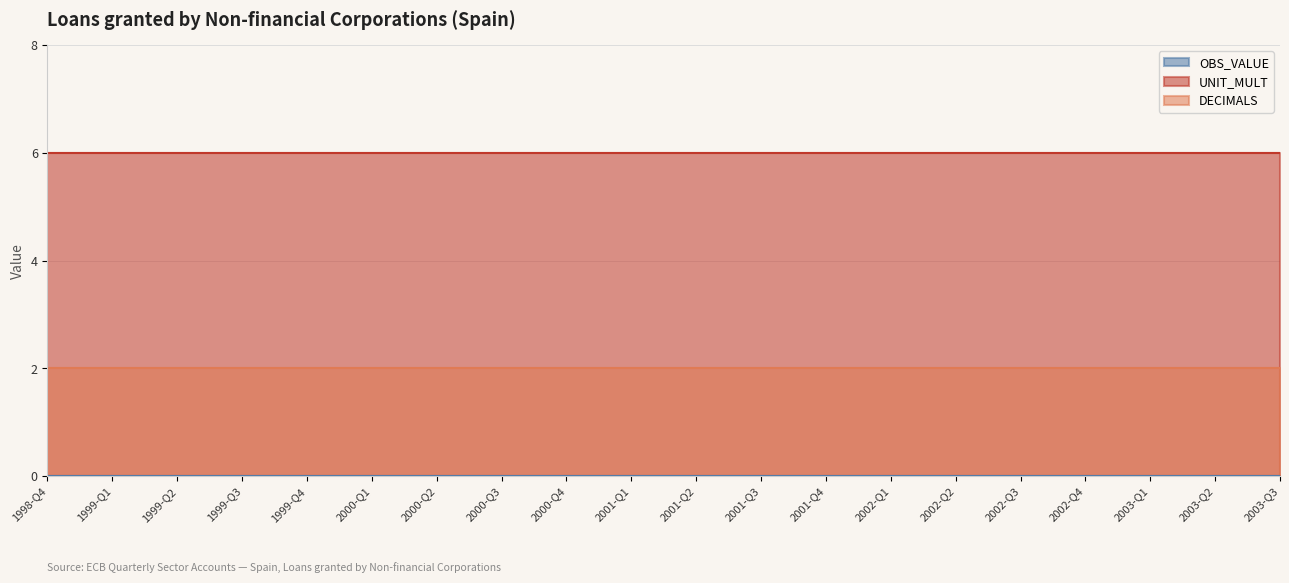

Reading right to left, list all the values displayed in this chart.

OBS_VALUE: 0	0	0	0	0	0	0	0	0	0	0	0	0	0	0	0	0	0	0	0
DECIMALS: 2	2	2	2	2	2	2	2	2	2	2	2	2	2	2	2	2	2	2	2
UNIT_MULT: 6	6	6	6	6	6	6	6	6	6	6	6	6	6	6	6	6	6	6	6